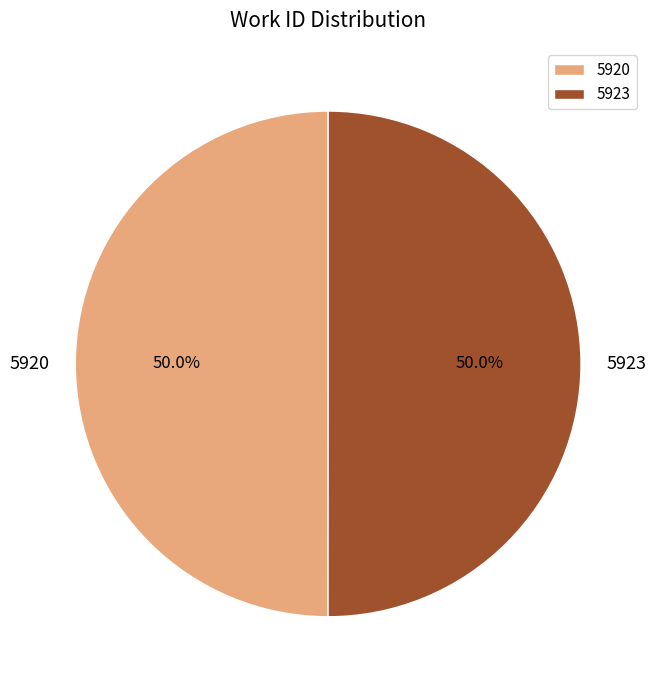

How many slices are in this pie chart?

2